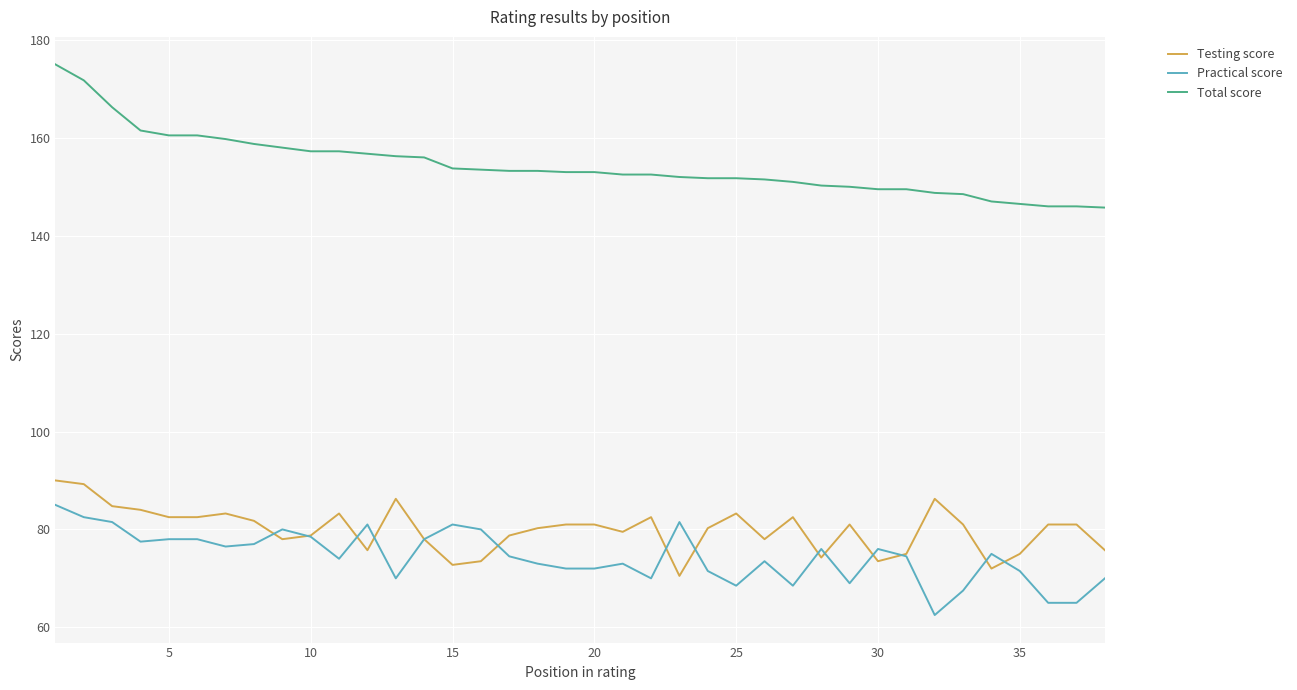

What is the minimum value shown in the chart?

62.5